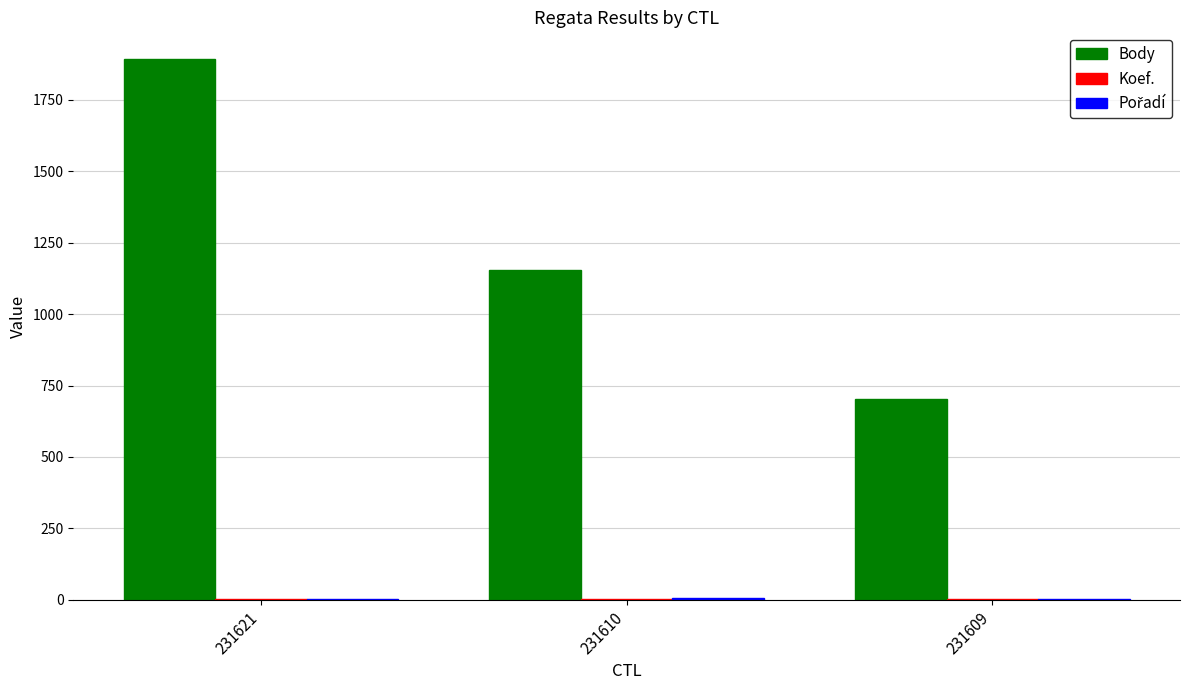

Which label corresponds to the largest value in the chart?

231621